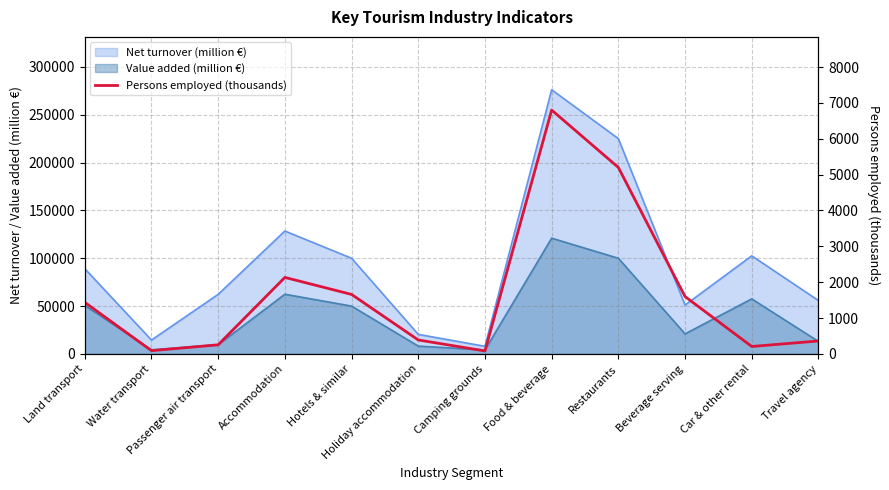

Where does the data first go above 1438?

Land transport